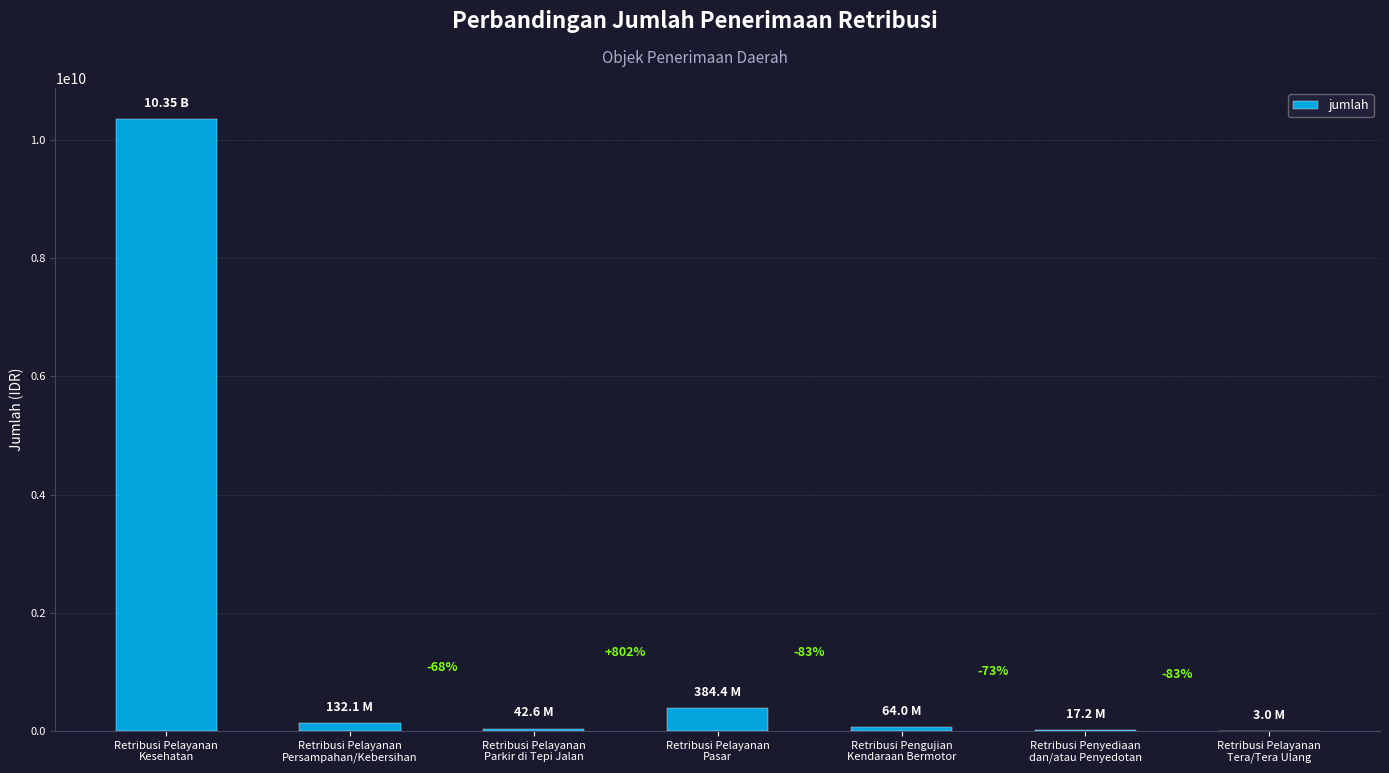

Which category has the highest value across all series?

Retribusi Pelayanan
Kesehatan